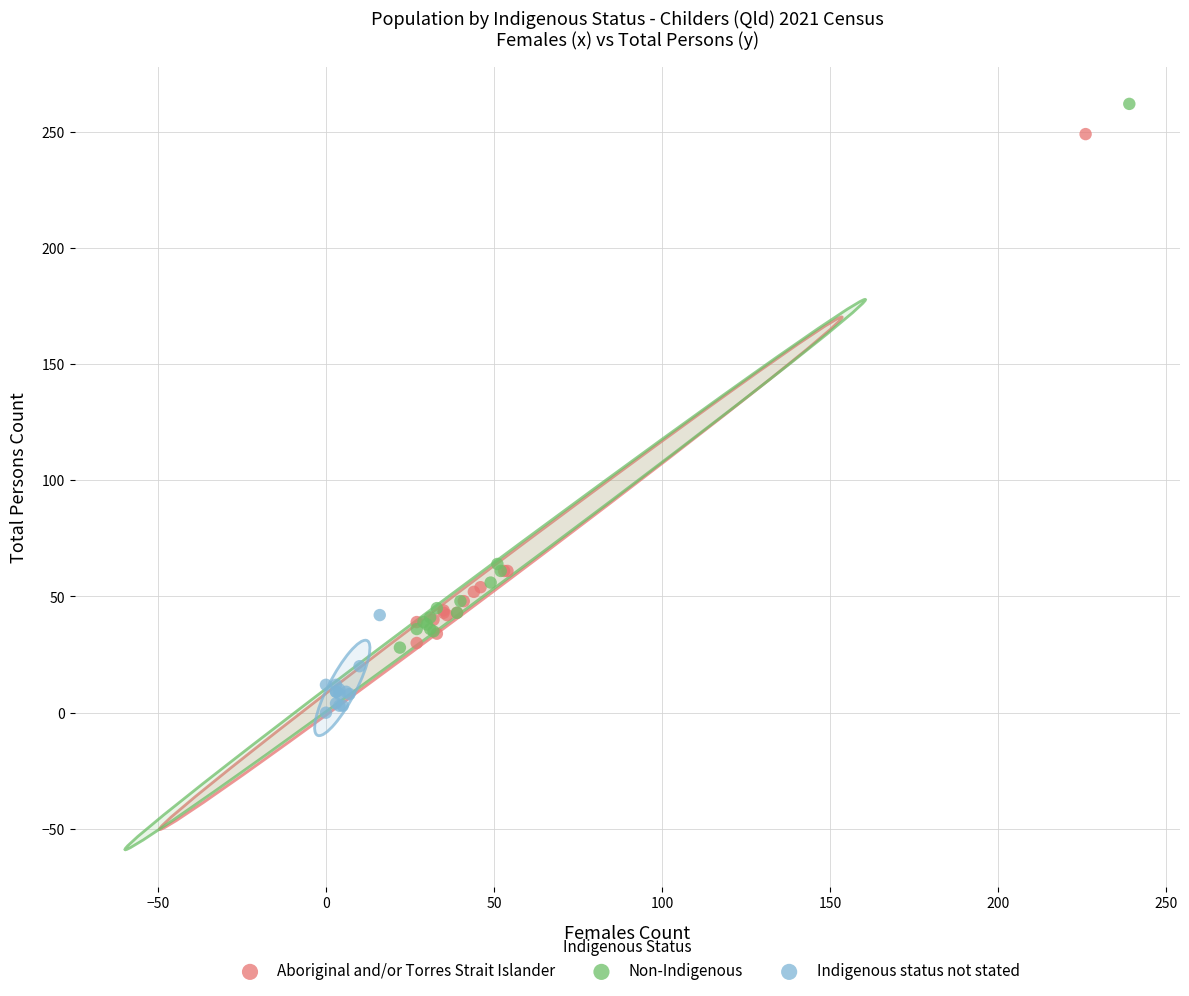

Which series contains the lowest Y value?

Indigenous status not stated